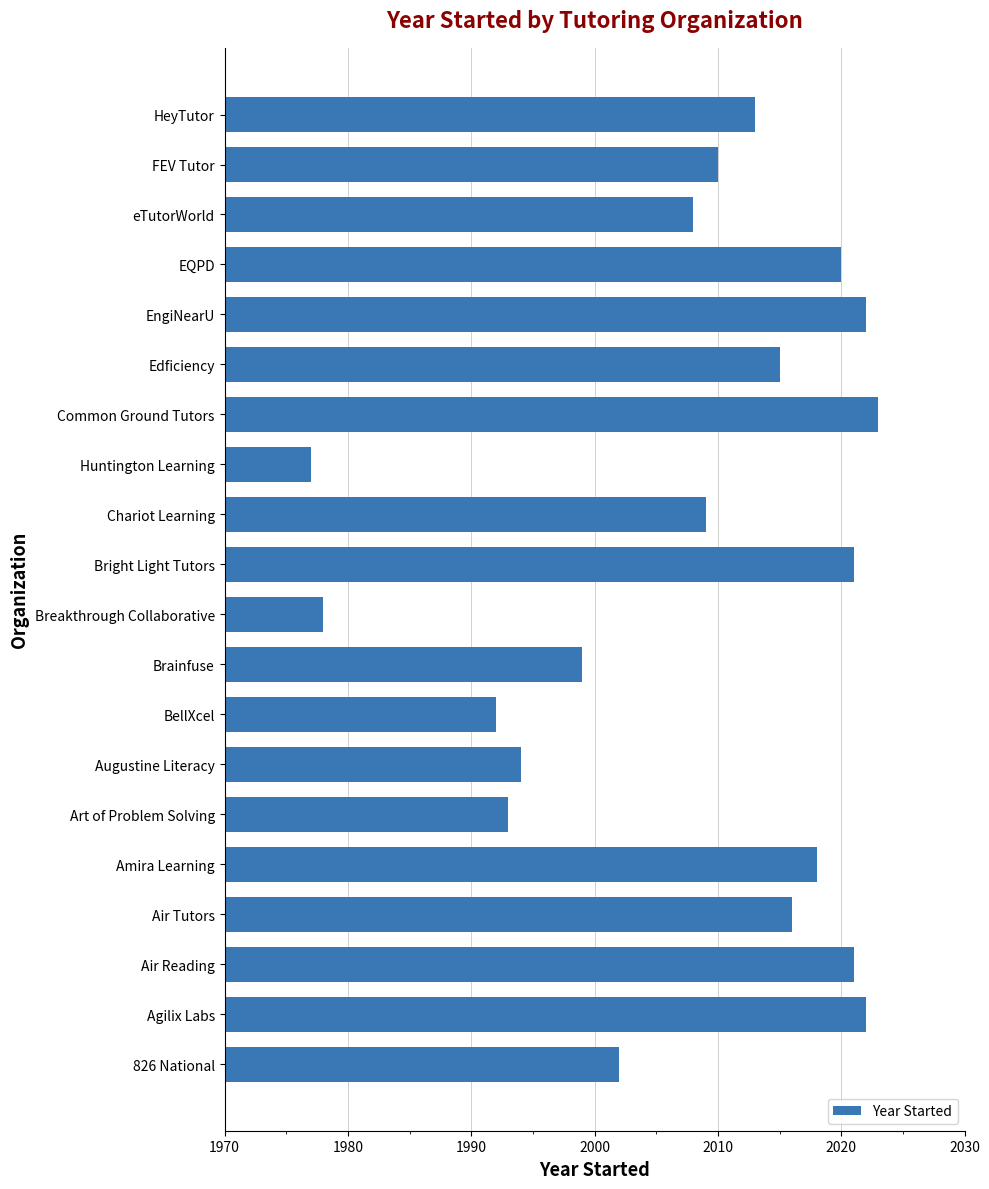

What is the average value?

2008